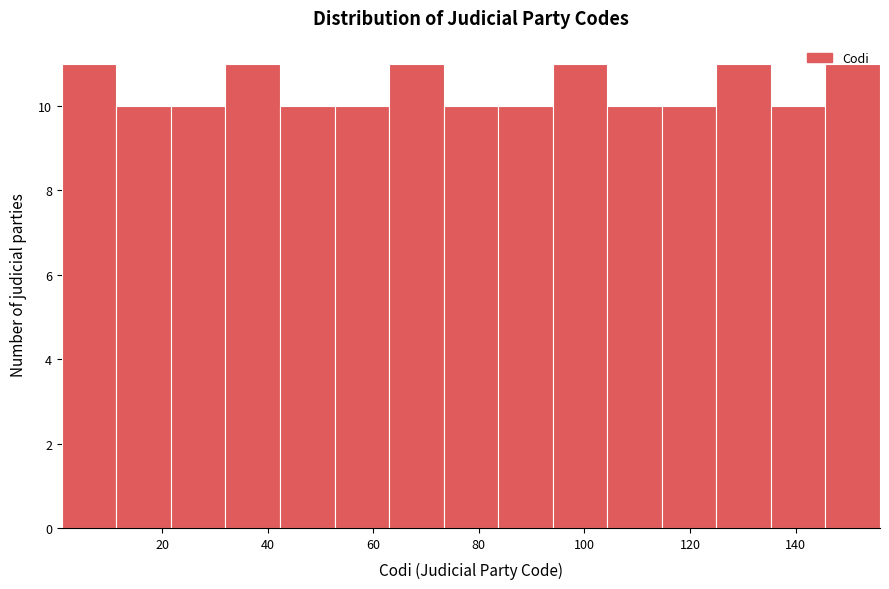

Reading left to right, transcribe this chart: for each bar, give the range it covers on the x-axis and its height. Neither the bar edges nor the heights are printed on the chart, so give them approximately, as read against the axes.

2 to 12: 11
12 to 22: 10
22 to 32: 10
32 to 42: 11
42 to 52: 10
52 to 64: 10
64 to 74: 11
74 to 84: 10
84 to 94: 10
94 to 104: 11
104 to 114: 10
114 to 126: 10
126 to 136: 11
136 to 146: 10
146 to 156: 11